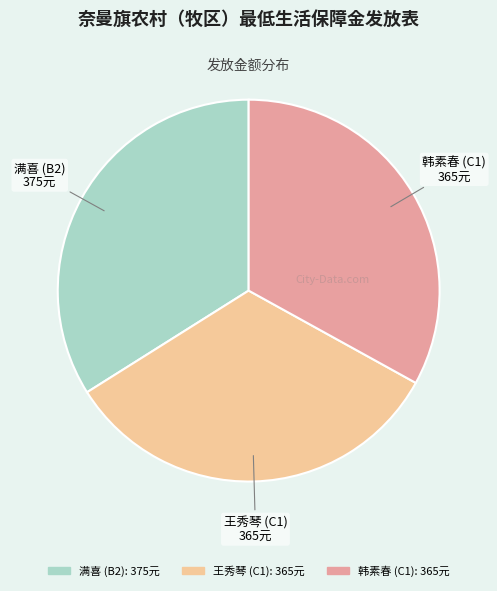

Which slice is the largest?

满喜 (B2)